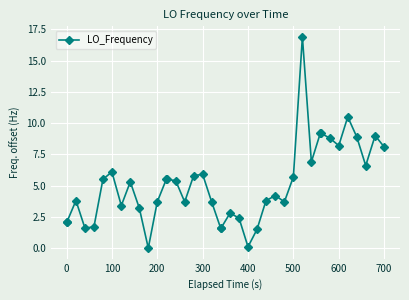

What is the greatest value displayed?

16.9